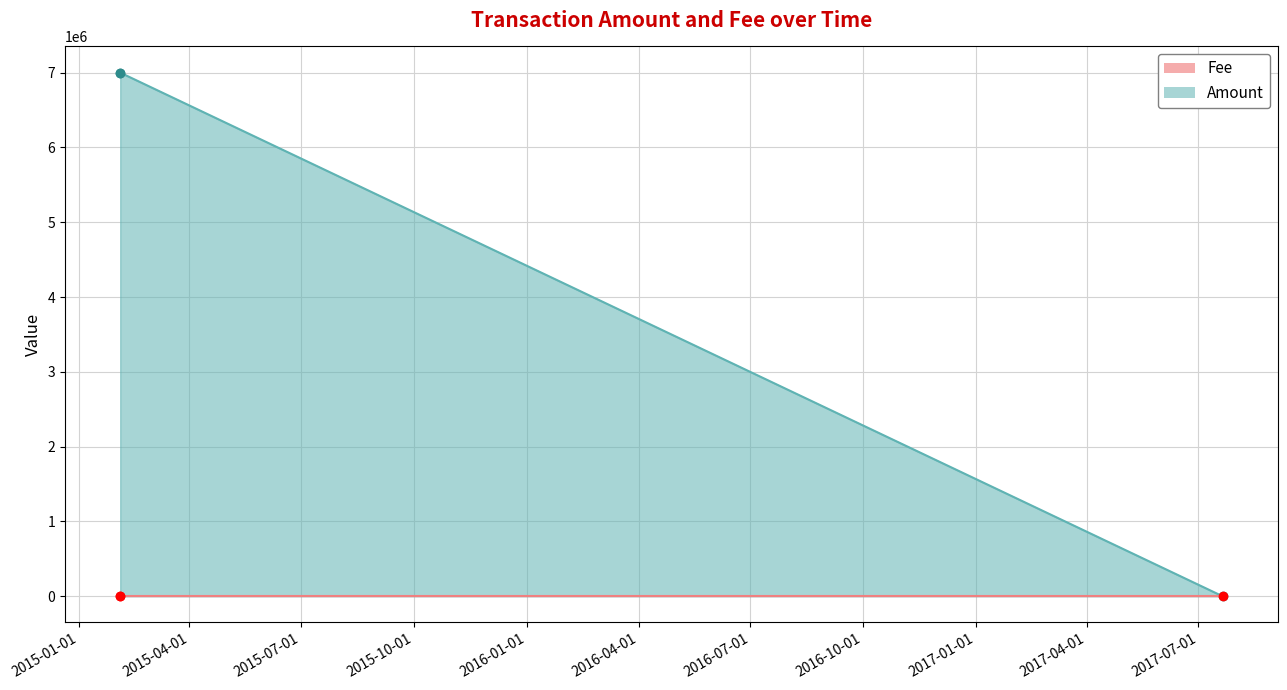

What is the difference between the maximum and second lowest values in the Amount series?

1